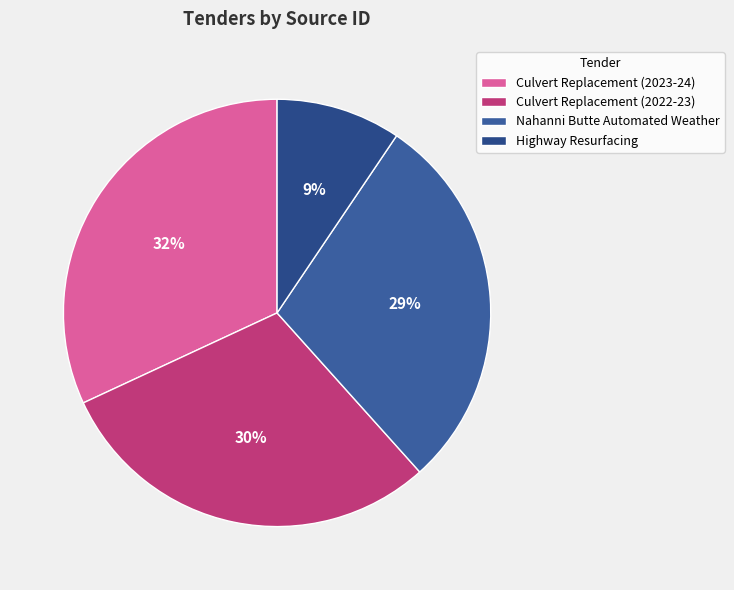

Does any single category account for the majority?

No